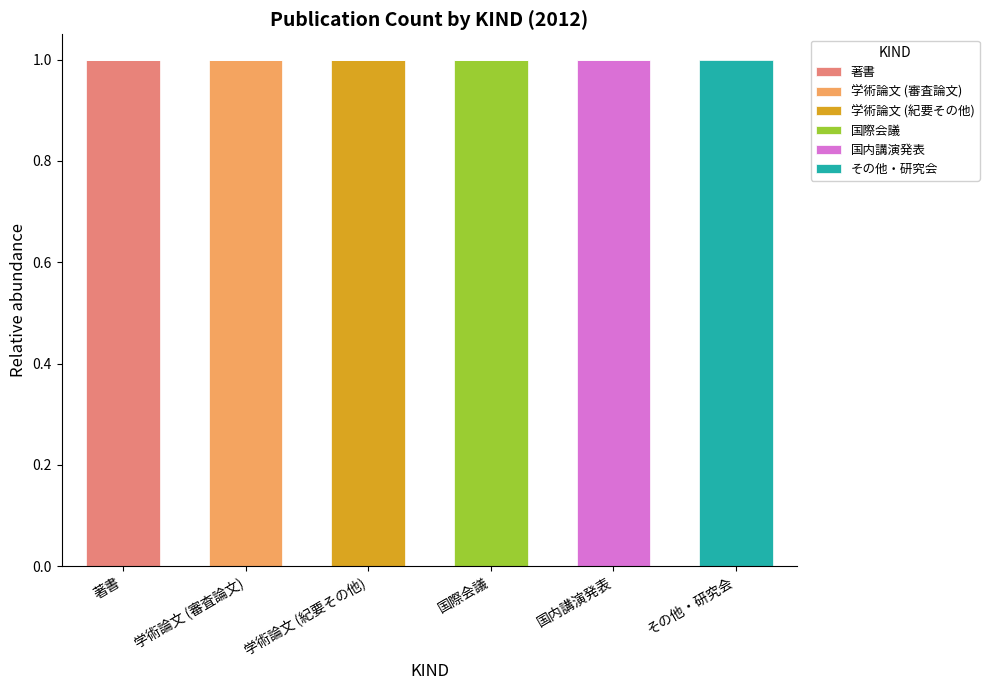

Which category has the highest value in the 著書 series?

著書